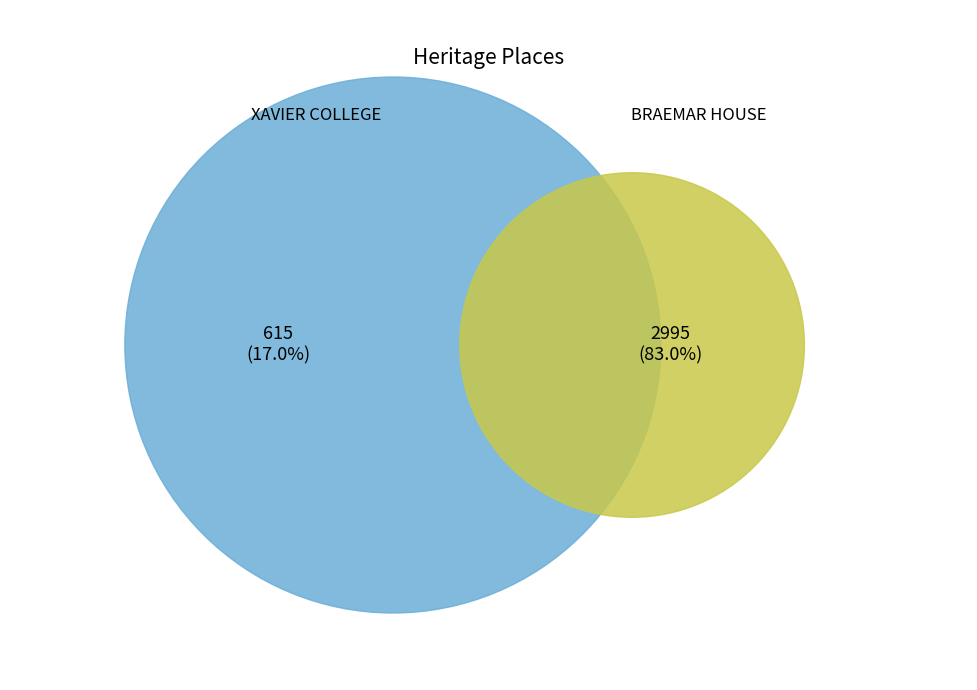

What is the largest slice in the pie chart?

BRAEMAR HOUSE